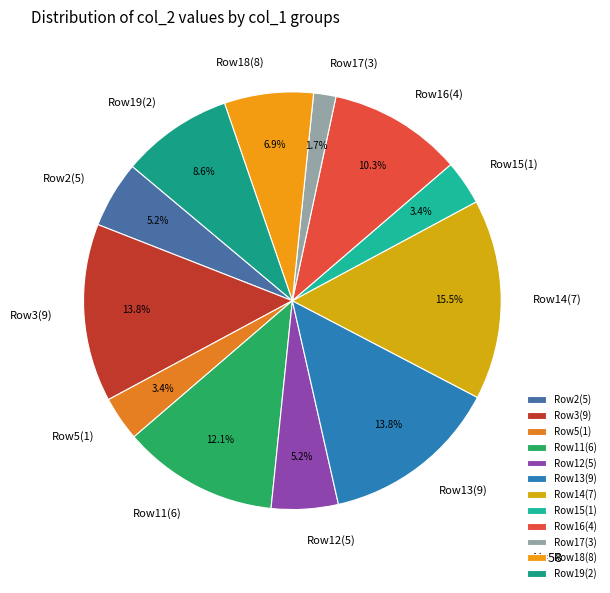

To the nearest percent, what is the average slice percentage?

8%